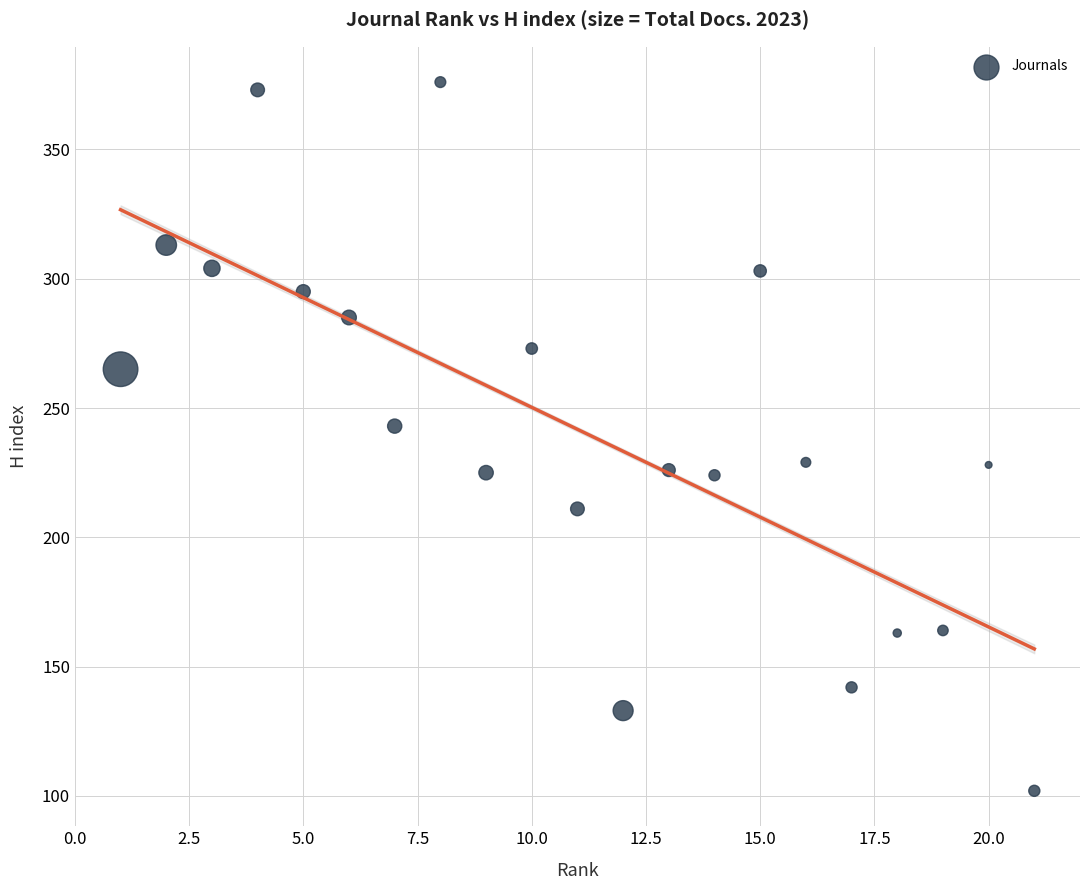

What Y value in the scatter plot is closest to 239?

243